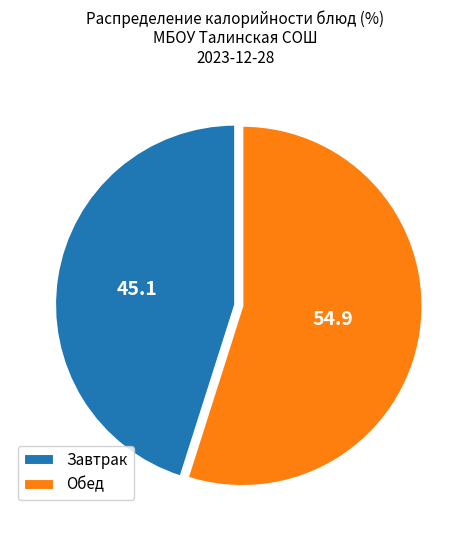

Between Завтрак and Обед, which is larger?

Обед